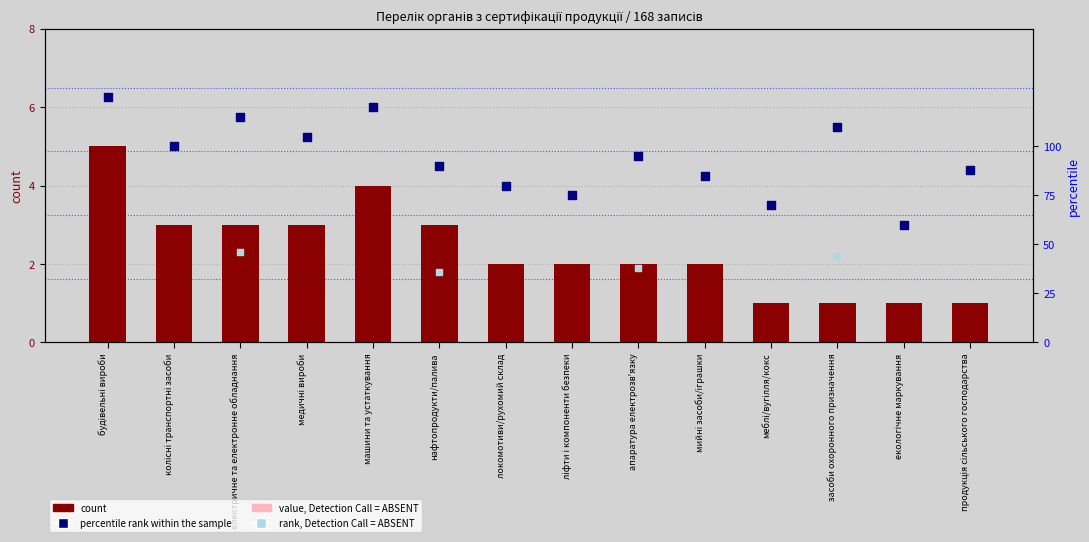

Which series has the largest total across all categories?

percentile rank within the sample